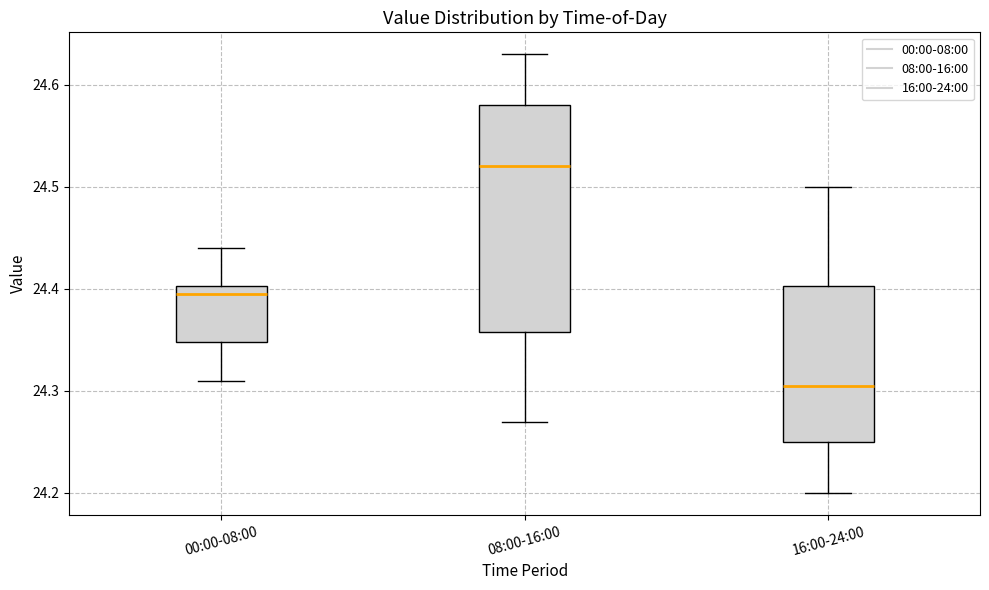

Reading left to right, read every box against the y-axis: the position of its median line, the range the box covers, and the ends of its whiskers. The values are not printed on the chart, so give them approximately, as read against the axis.

00:00-08:00: median 24.40 (just below the box's upper edge), box 24.35 to 24.40, whiskers 24.31 to 24.44
08:00-16:00: median 24.52, box 24.36 to 24.58, whiskers 24.27 to 24.63
16:00-24:00: median 24.31, box 24.25 to 24.40, whiskers 24.20 to 24.50